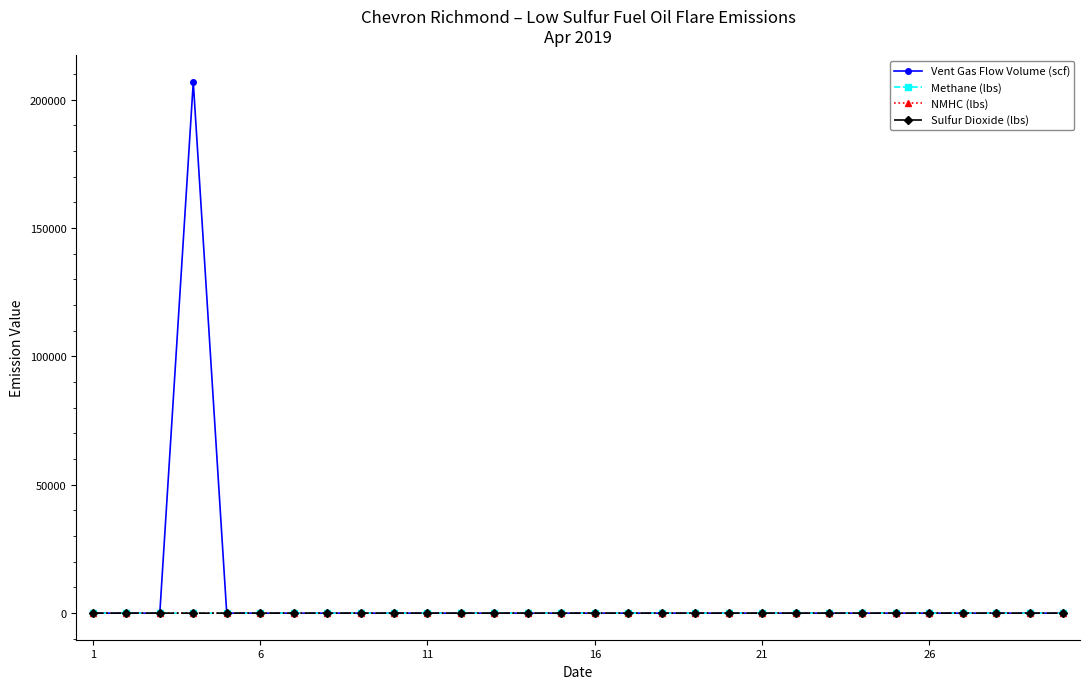

What are all the series names shown in the legend?

Vent Gas Flow Volume (scf), Methane (lbs), NMHC (lbs), Sulfur Dioxide (lbs)